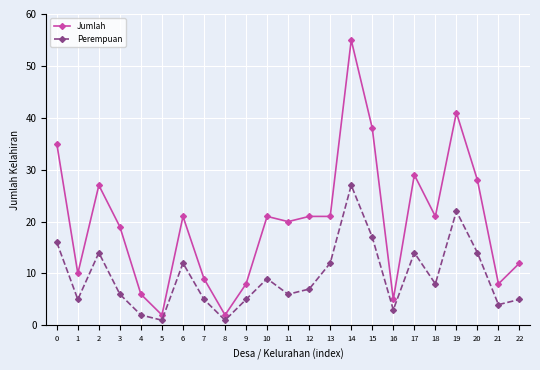

True or false: Perempuan and Jumlah intersect in this chart.

False